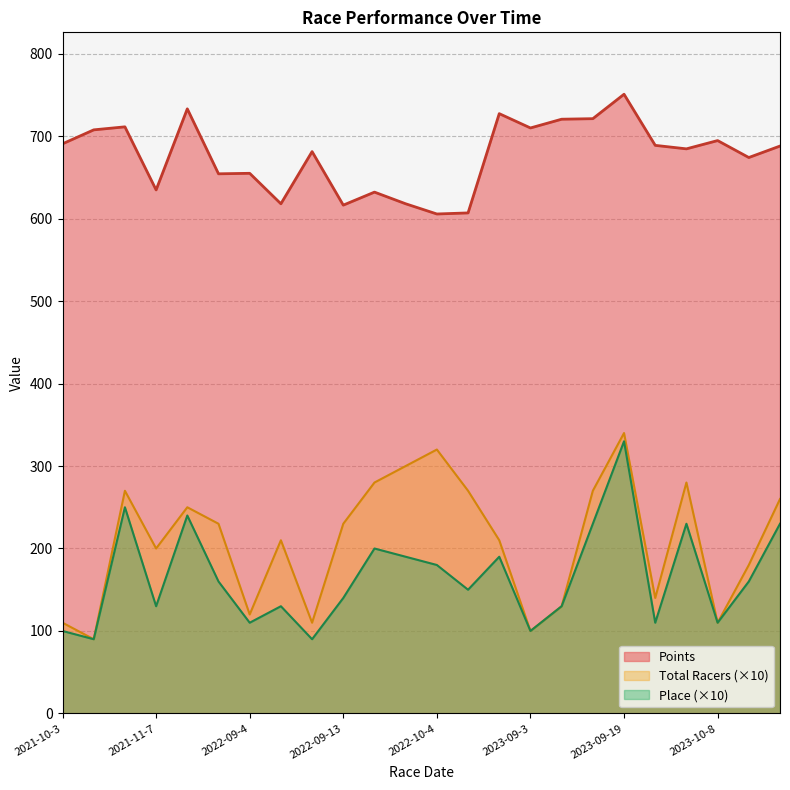

What is the minimum value shown in the chart?

90.0